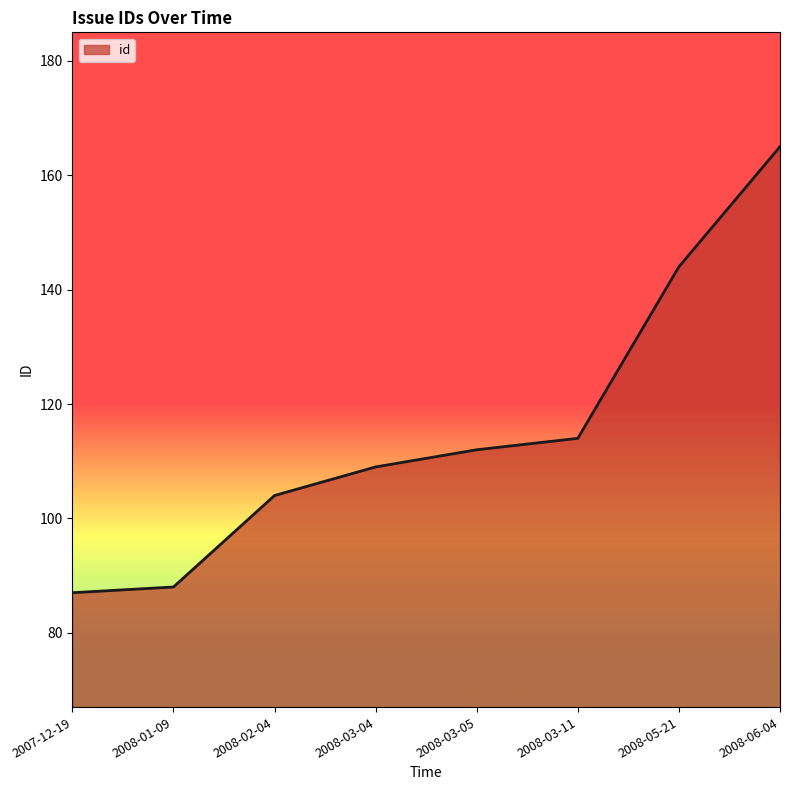

Which has a higher value, 2008-02-04 or 2007-12-19?

2008-02-04